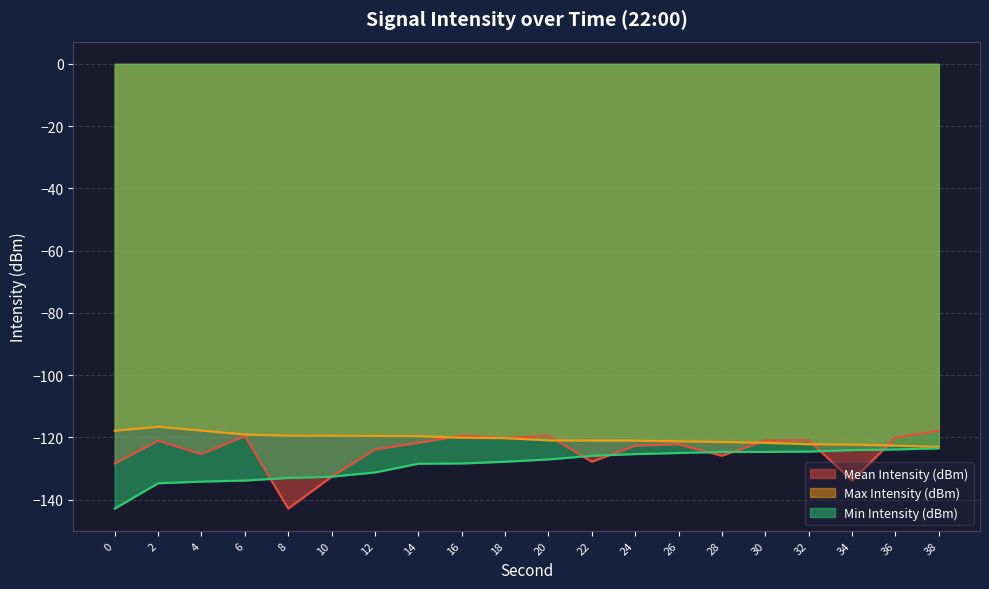

At which label does Min Intensity (dBm) first exceed -127?

22